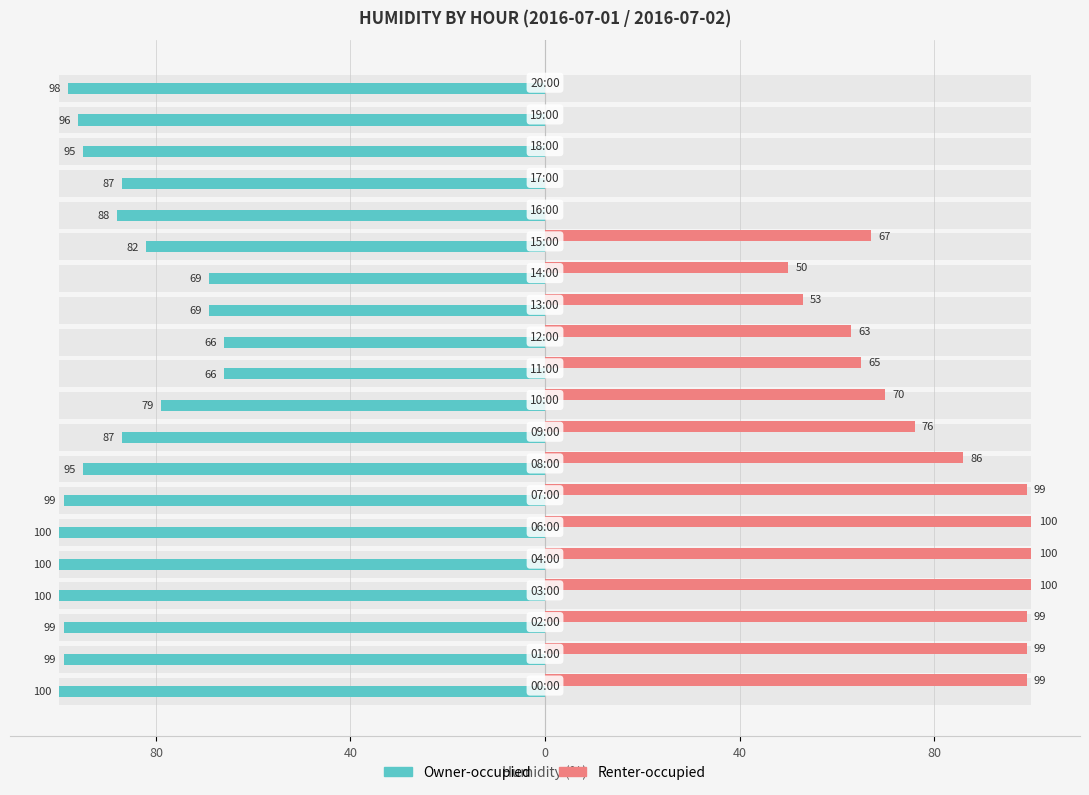

Which series has the widest spread of values?

Renter-occupied